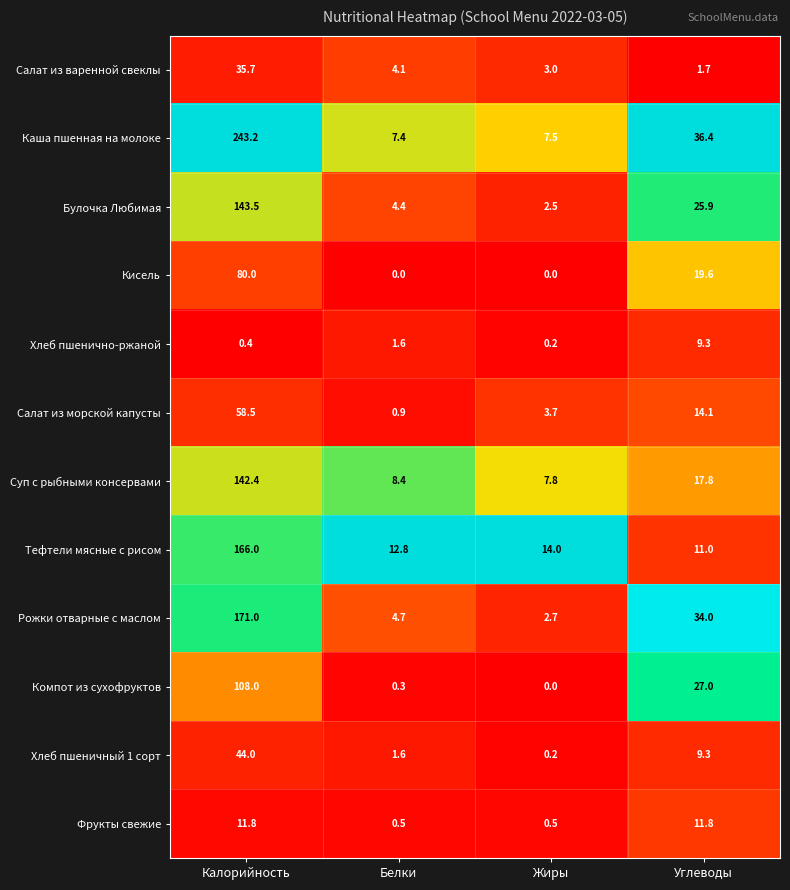

Rank the series at Калорийность from lowest to highest value.

Хлеб пшенично-ржаной, Фрукты свежие, Салат из варенной свеклы, Хлеб пшеничный 1 сорт, Салат из морской капусты, Кисель, Компот из сухофруктов, Суп с рыбными консервами, Булочка Любимая, Тефтели мясные с рисом, Рожки отварные с маслом, Каша пшенная на молоке